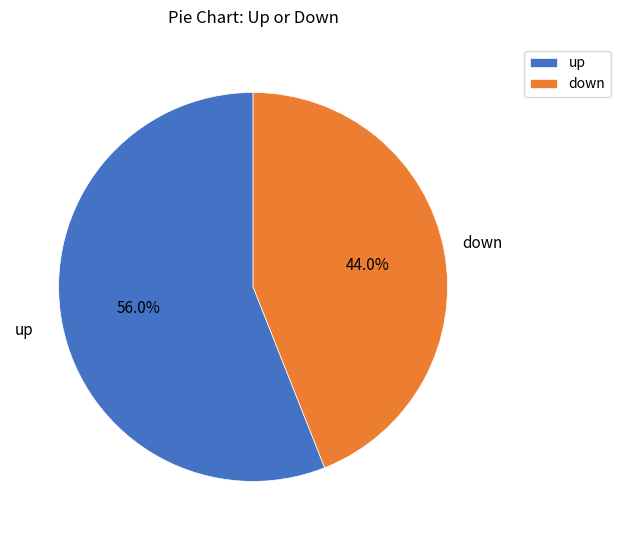

Which has a higher value, up or down?

up